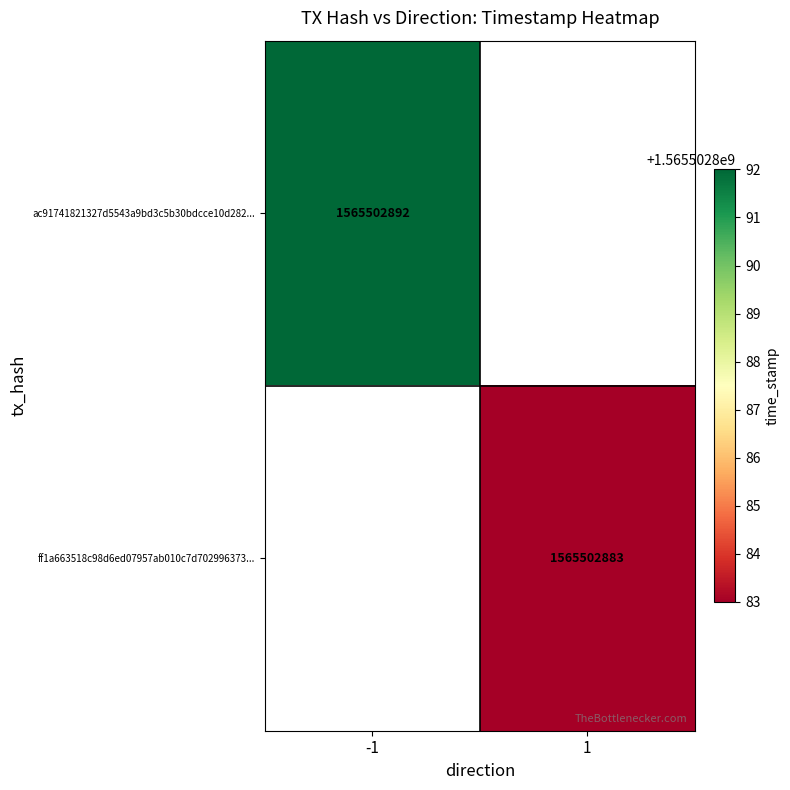

How many distinct data groups are displayed?

2